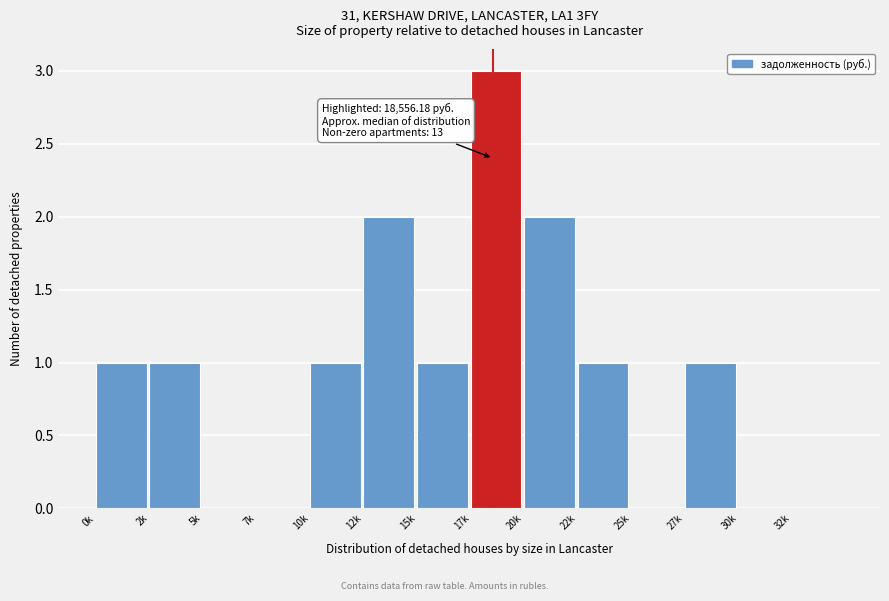

Reading left to right, transcribe all the data shown in this chart.

0k=1	2k=1	5k=0	7k=0	10k=1	12k=2	15k=1	17k=3	20k=2	22k=1	25k=0	27k=1	30k=0	32k=0